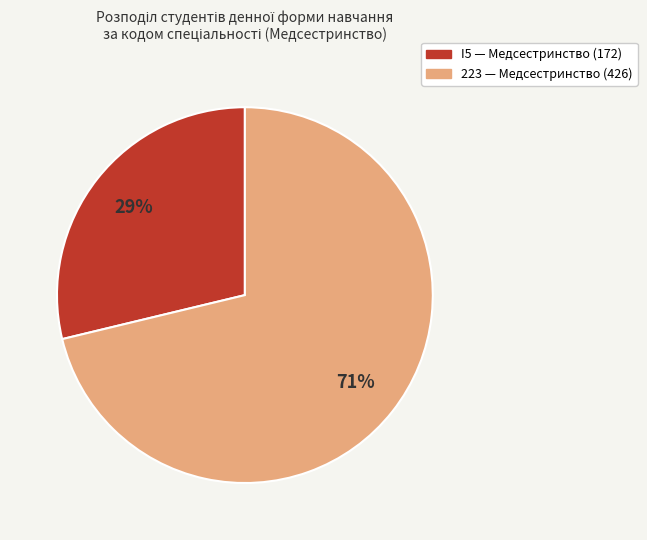

What is the largest slice in the pie chart?

223